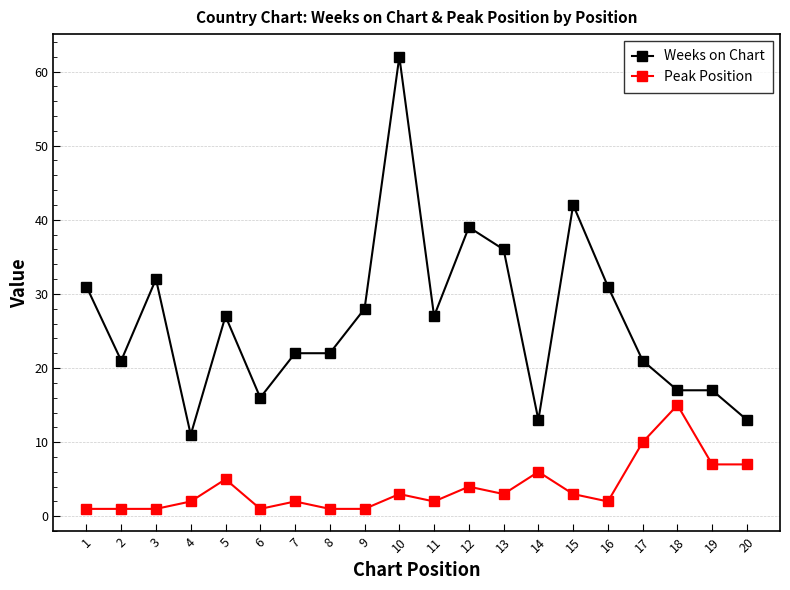

How many values in the Weeks on Chart series are below 27?

10